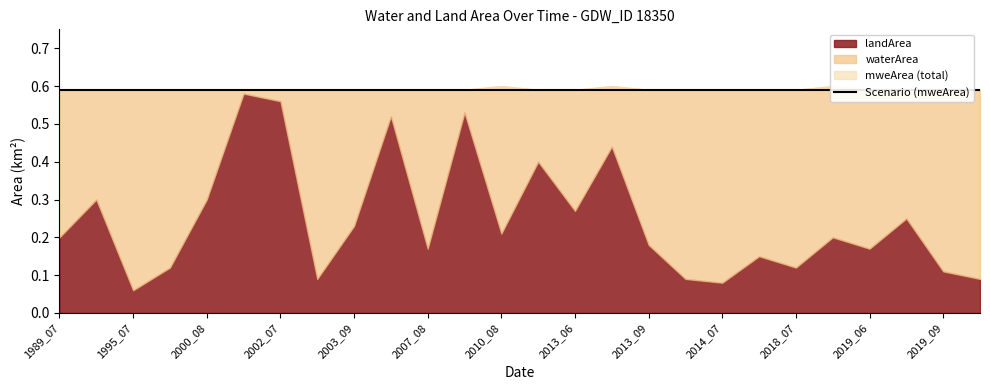

Between 2017_05 and 2018_07, which is larger?

2018_07